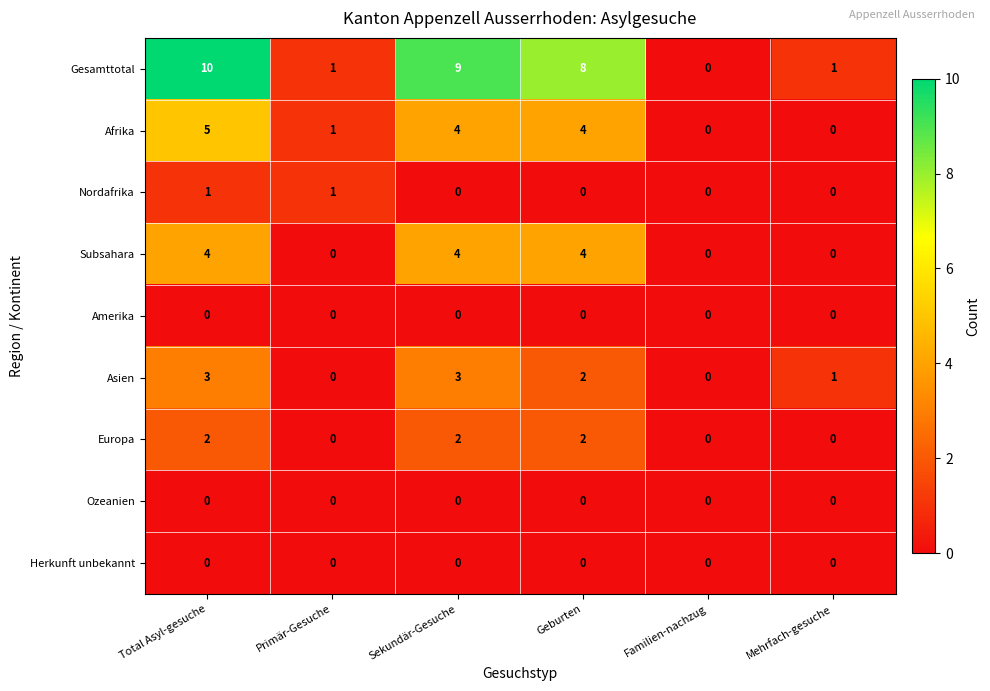

What is the difference between the second highest and second lowest values in the Subsahara series?

4